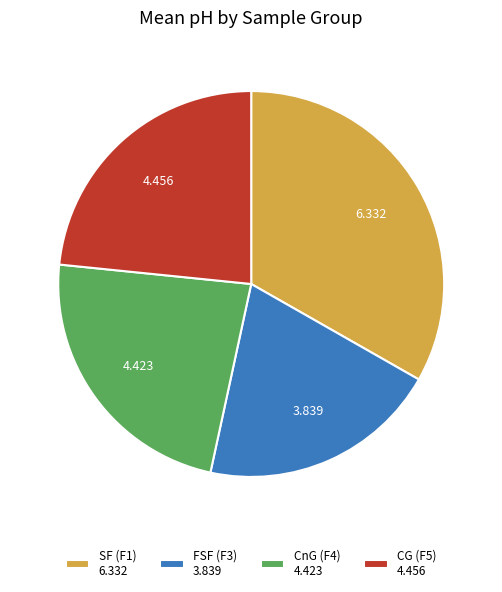

Combined, do SF (F1) 6.332 and CnG (F4) 4.423 account for over 50%?

Yes